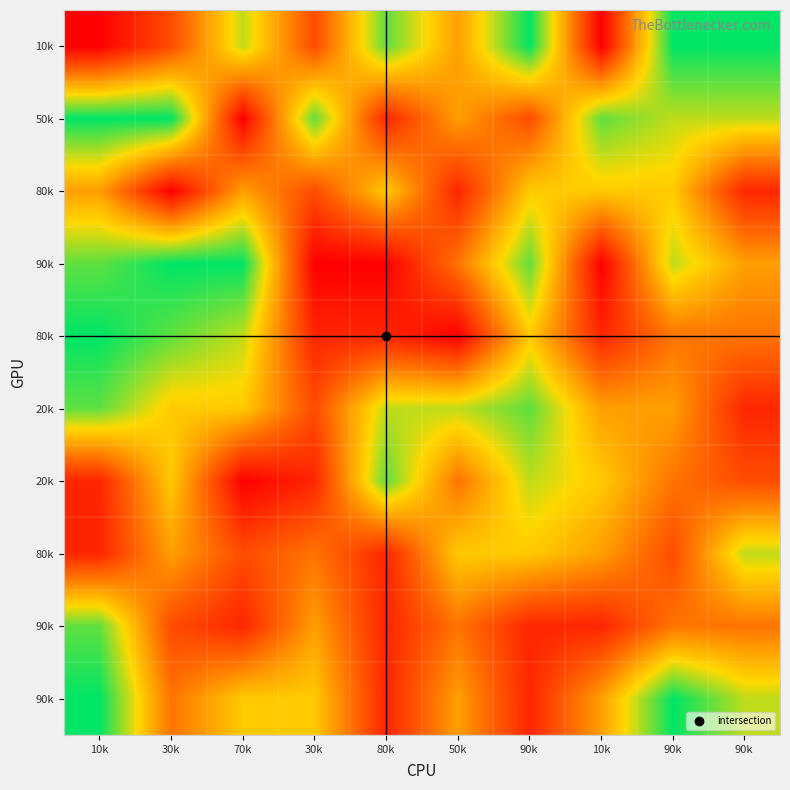

What is the total value across all series at 10k?

6.4